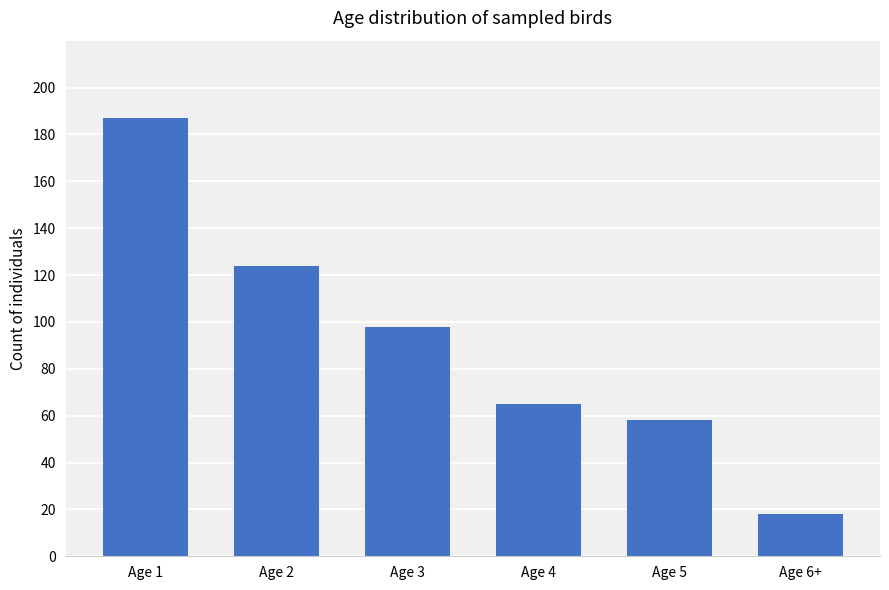

Which has a higher value, Age 5 or Age 1?

Age 1